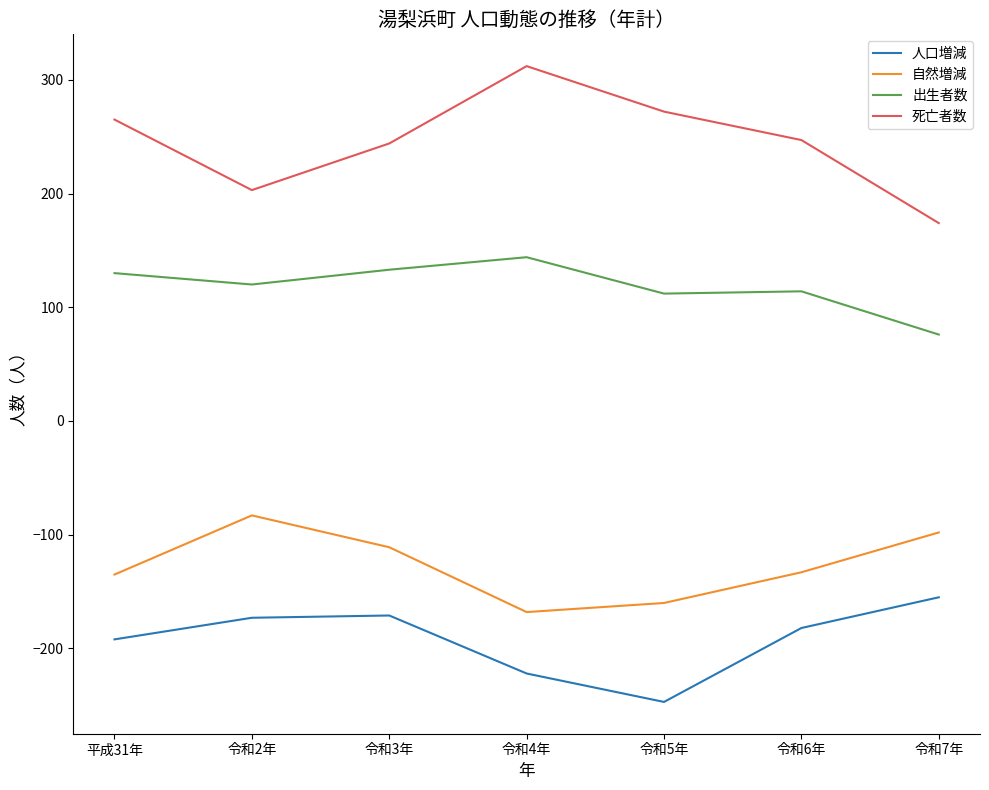

What is the average value of the 自然増減 series?

-127